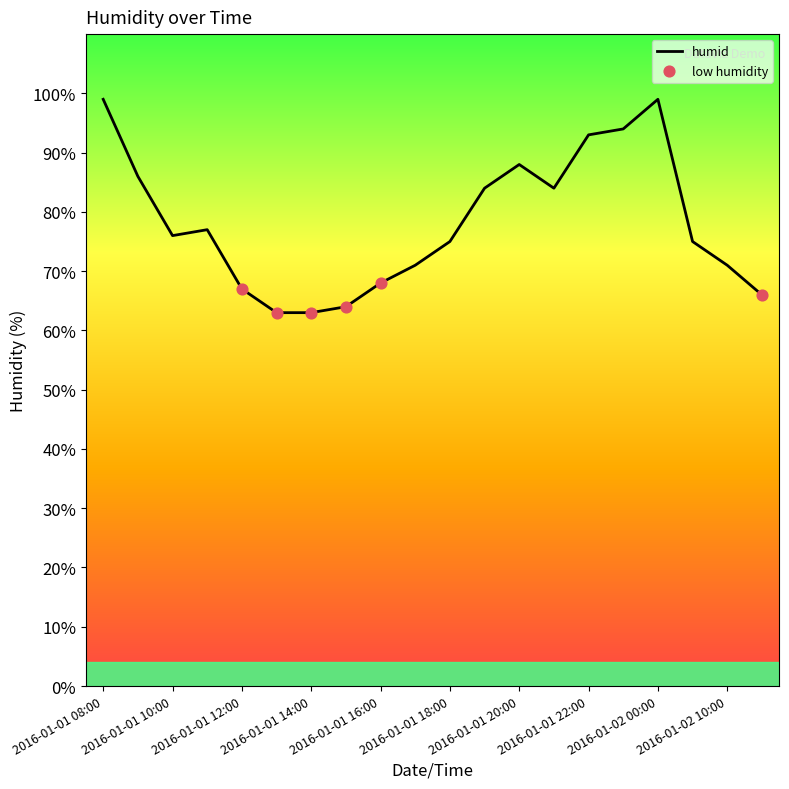

What is the difference between the maximum and minimum values?

36